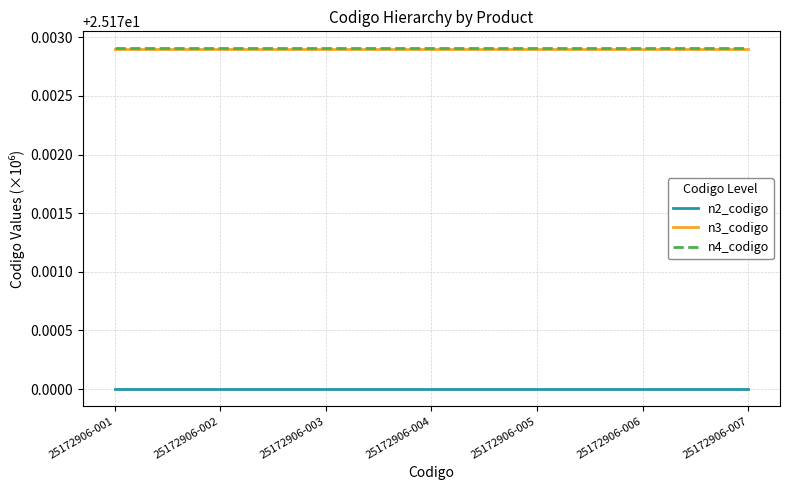

What is the total value across all series at 25172906-004?

75.5